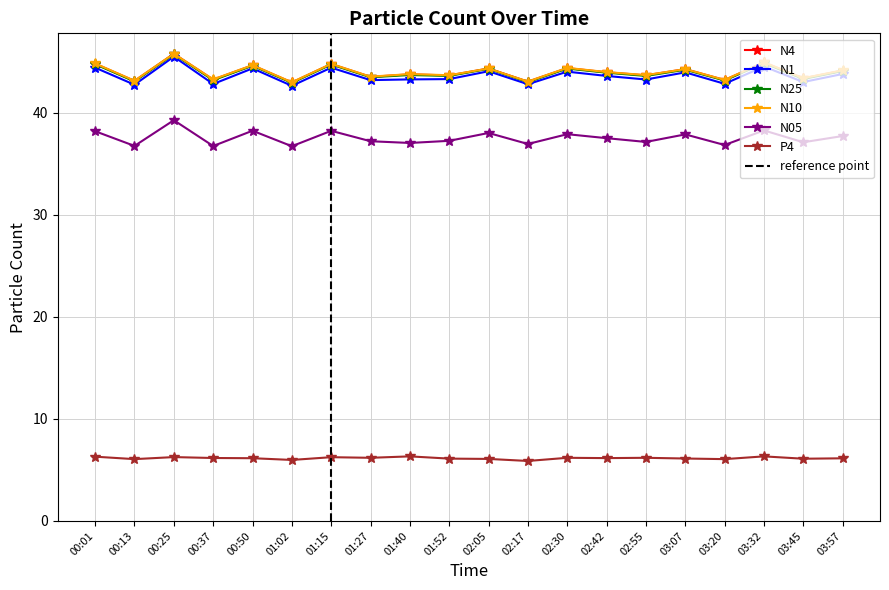

Where is the first local minimum for N1?

00:13